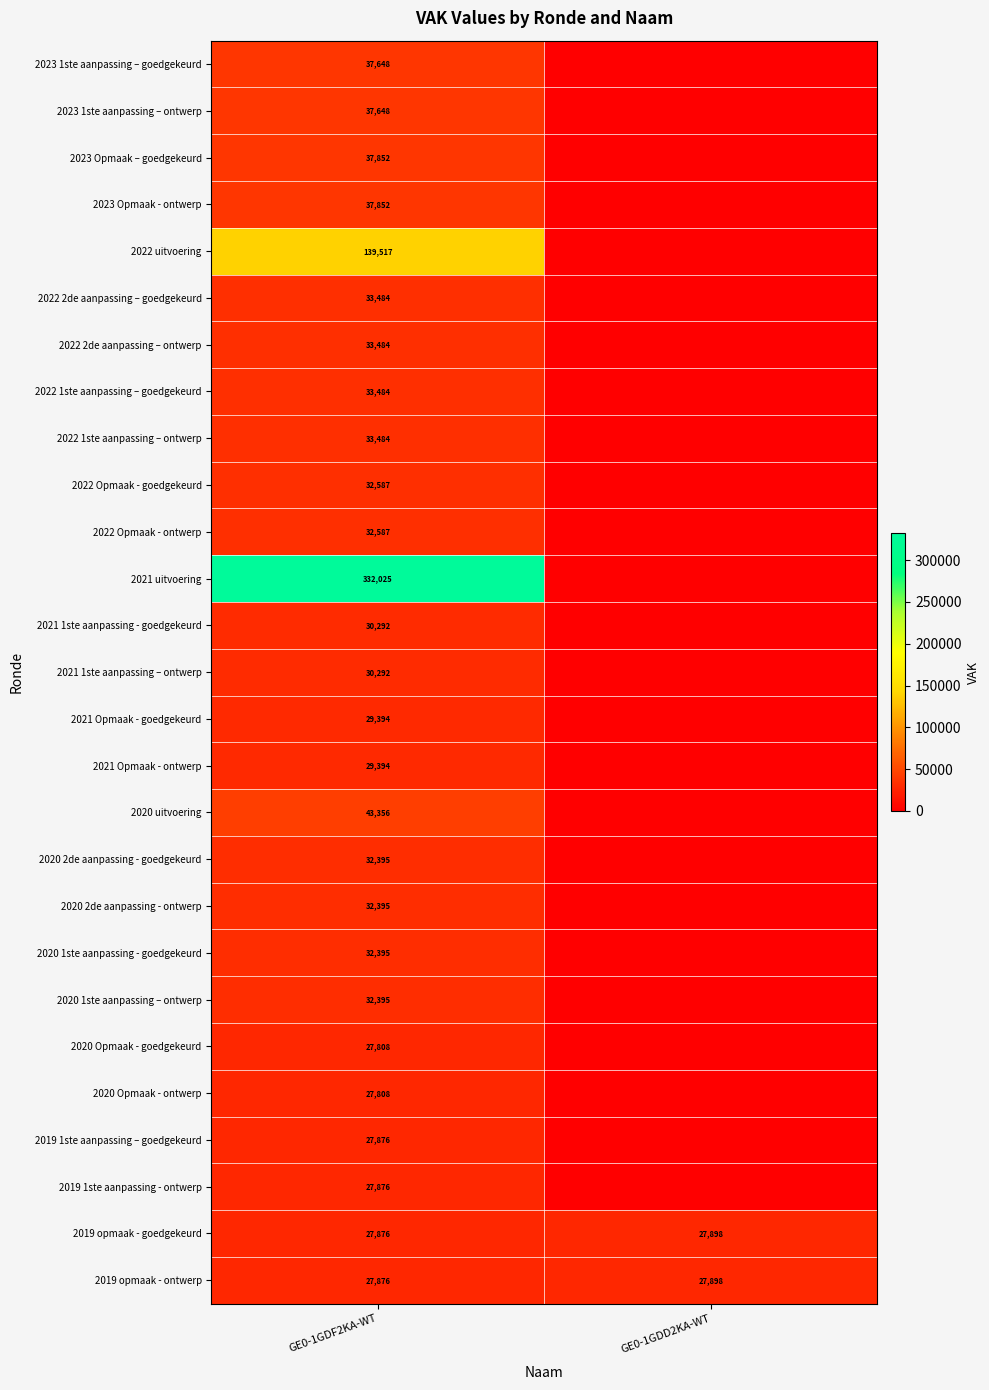

At which category is the sum across all series the highest?

GE0-1GDF2KA-WT